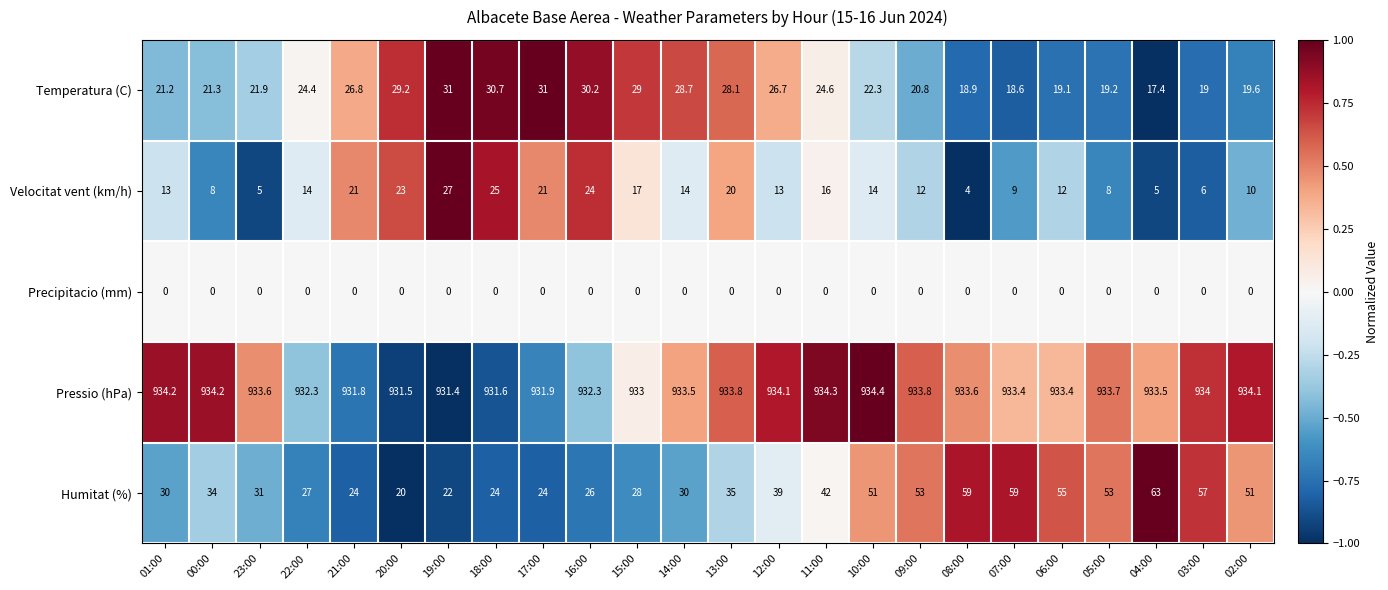

At which label does Humitat (%) reach its minimum?

20:00